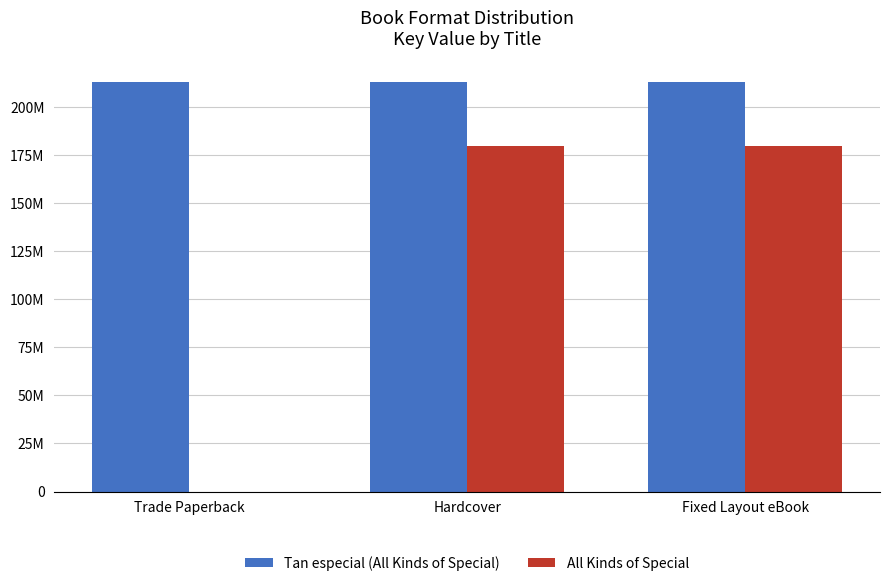

What is the sum of all Tan especial (All Kinds of Special) values?

639342792